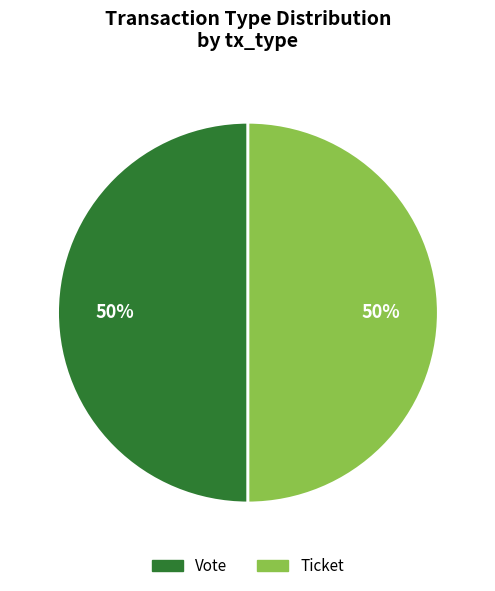

How many slices are in this pie chart?

2